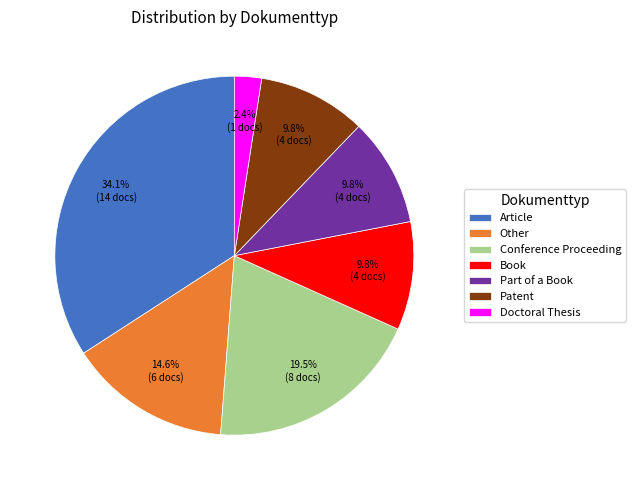

To the nearest percent, what portion does Doctoral Thesis represent?

2%